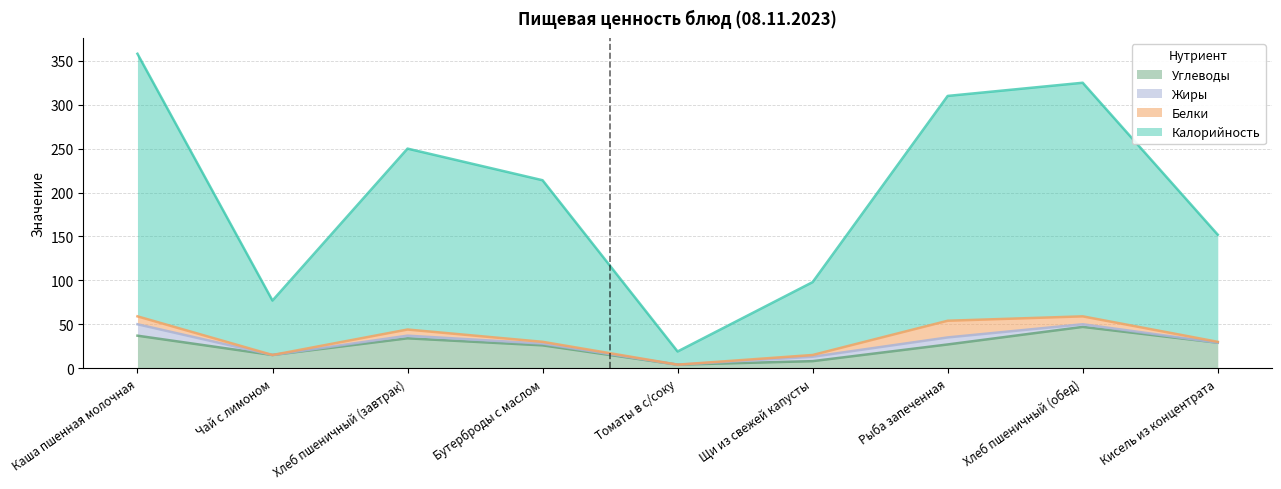

At which category is the sum across all series the highest?

Каша пшенная молочная